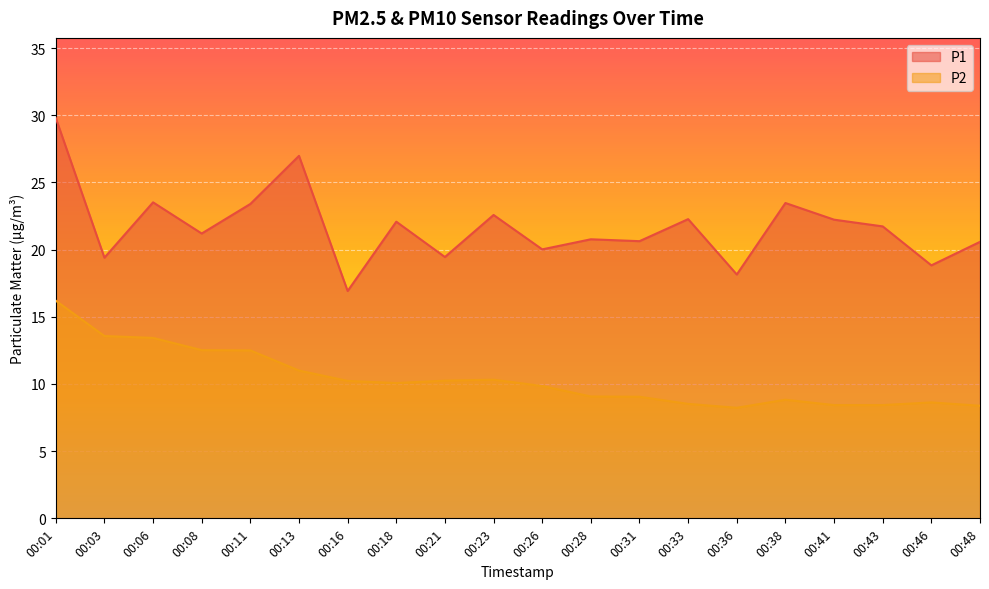

What are all the series names shown in the legend?

P1, P2